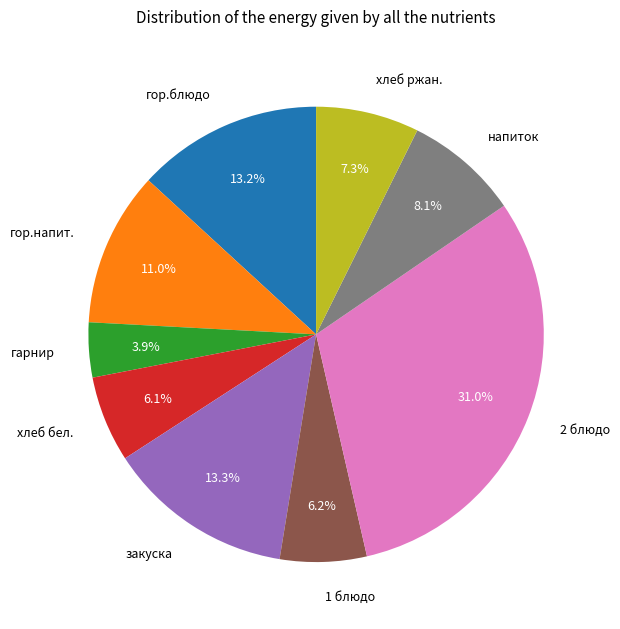

Is there a majority slice in this chart?

No